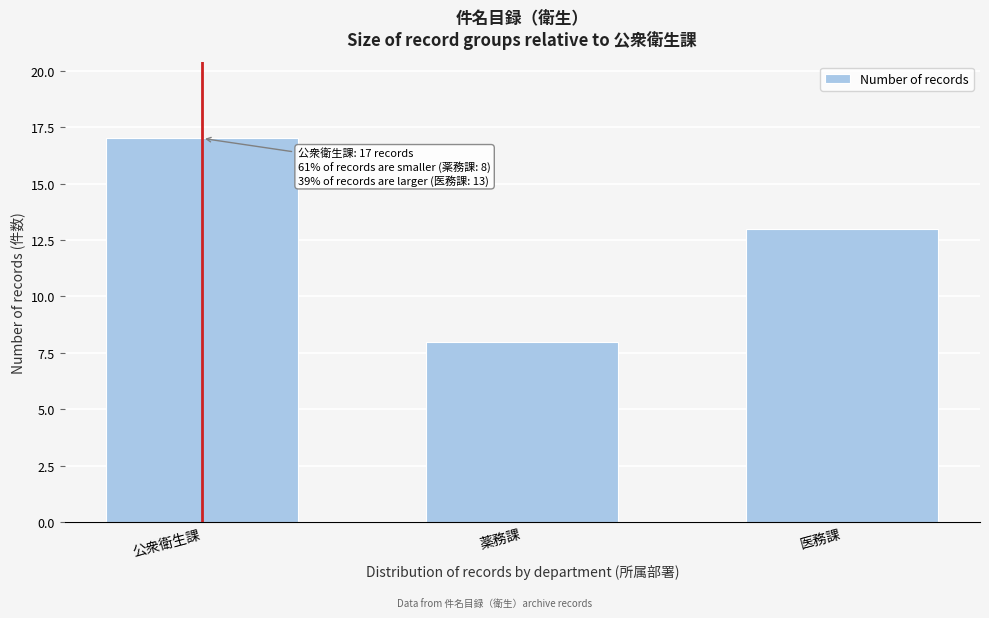

Reading left to right, what are all the values shown in this chart?

17	8	13